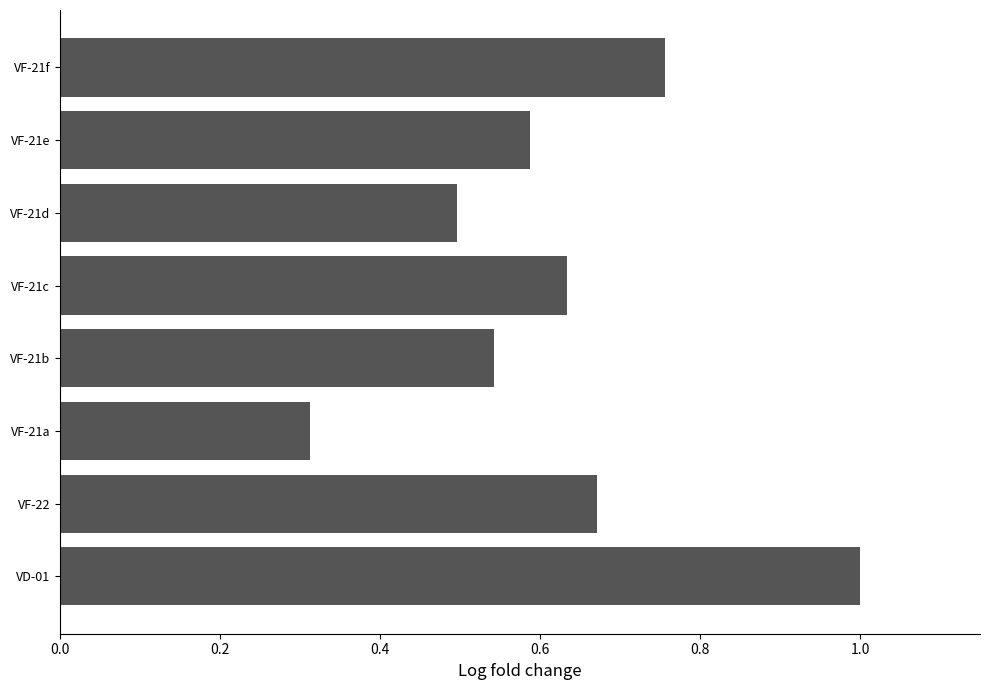

Rank the categories by value from highest to lowest.

VD-01, VF-21f, VF-22, VF-21c, VF-21e, VF-21b, VF-21d, VF-21a